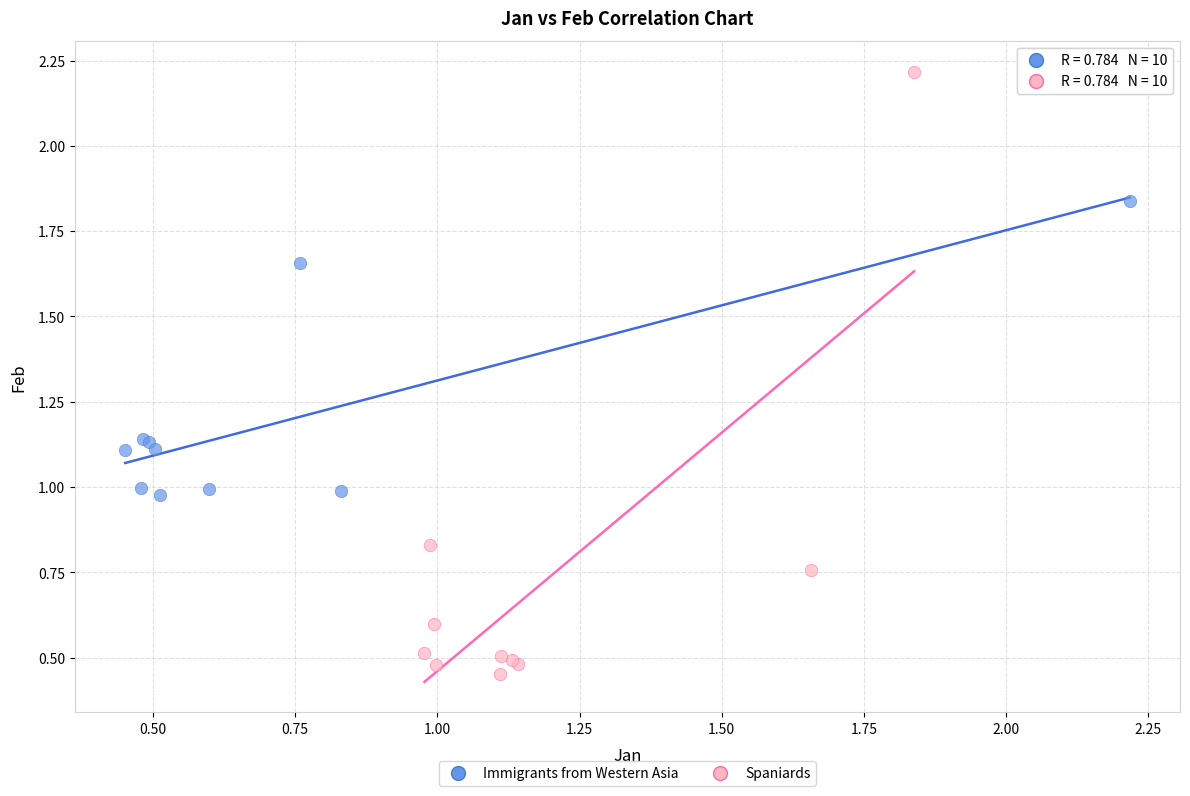

Which series has the widest spread of Y values?

Spaniards